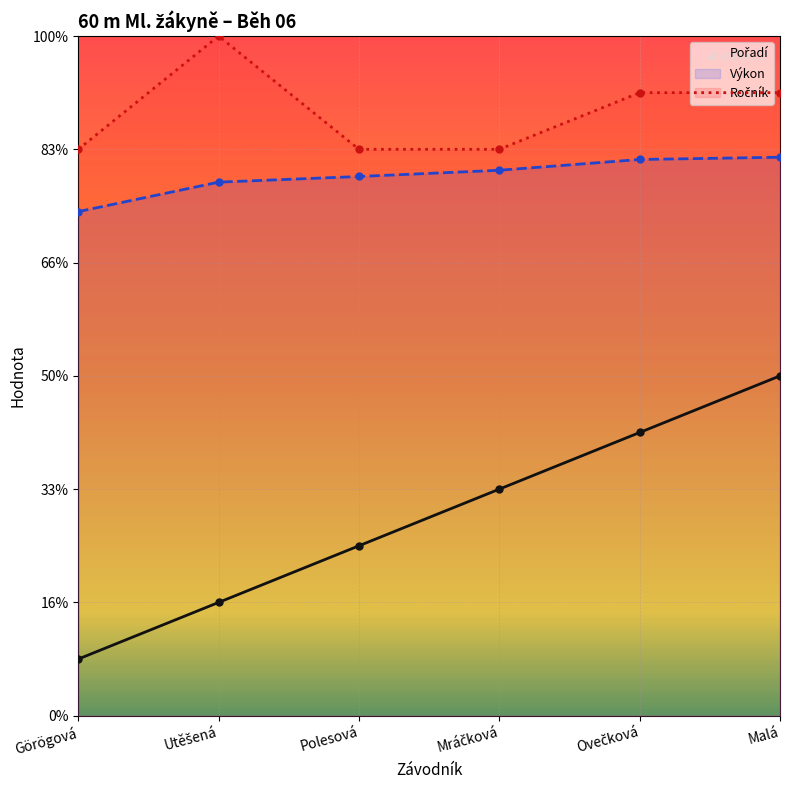

Count the Výkon values in the range 9 to 10.

5